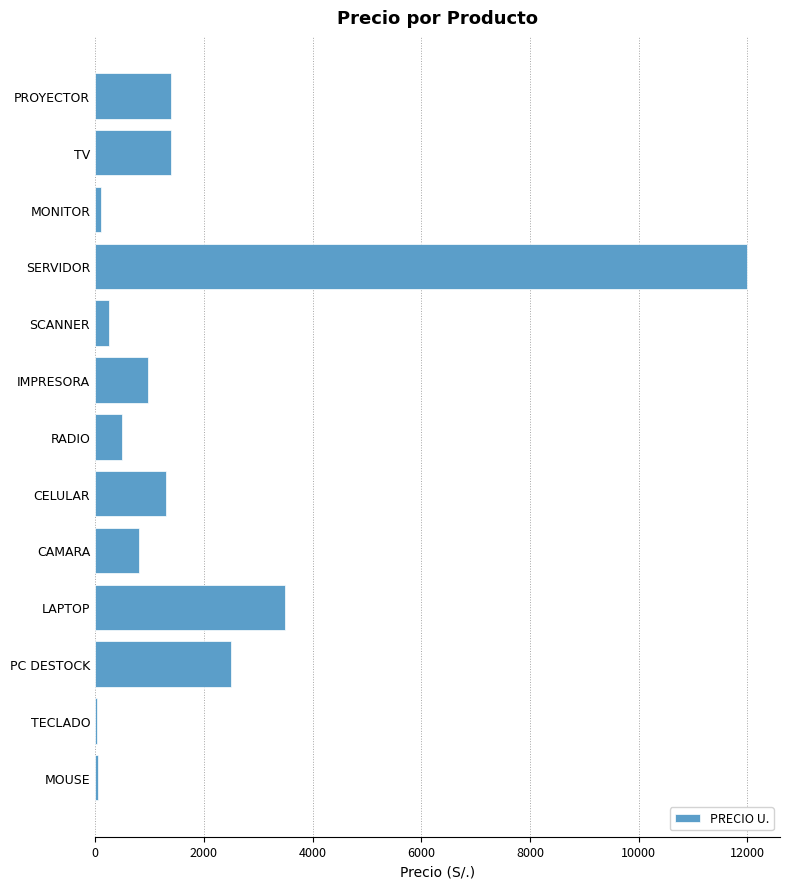

Between LAPTOP and CAMARA, which is larger?

LAPTOP